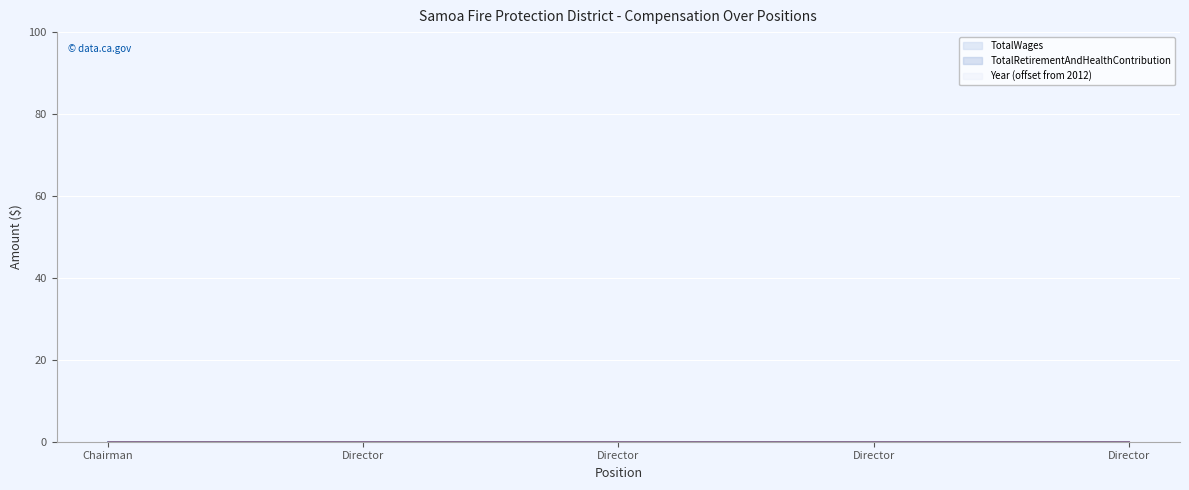

Which series has the largest range (max minus min)?

TotalWages